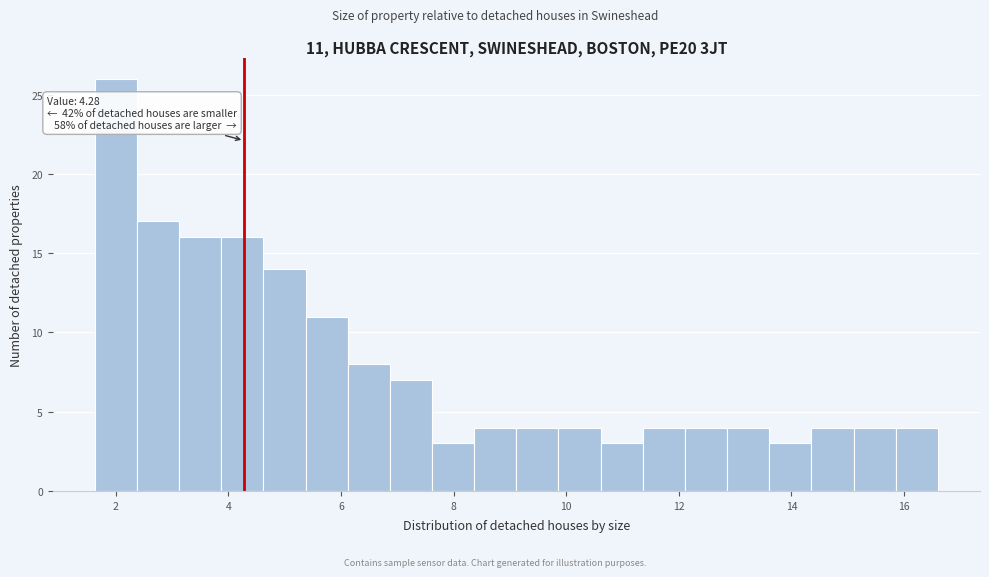

Read against the x-axis, roughly where is the centre of the tallest bar?

2.0